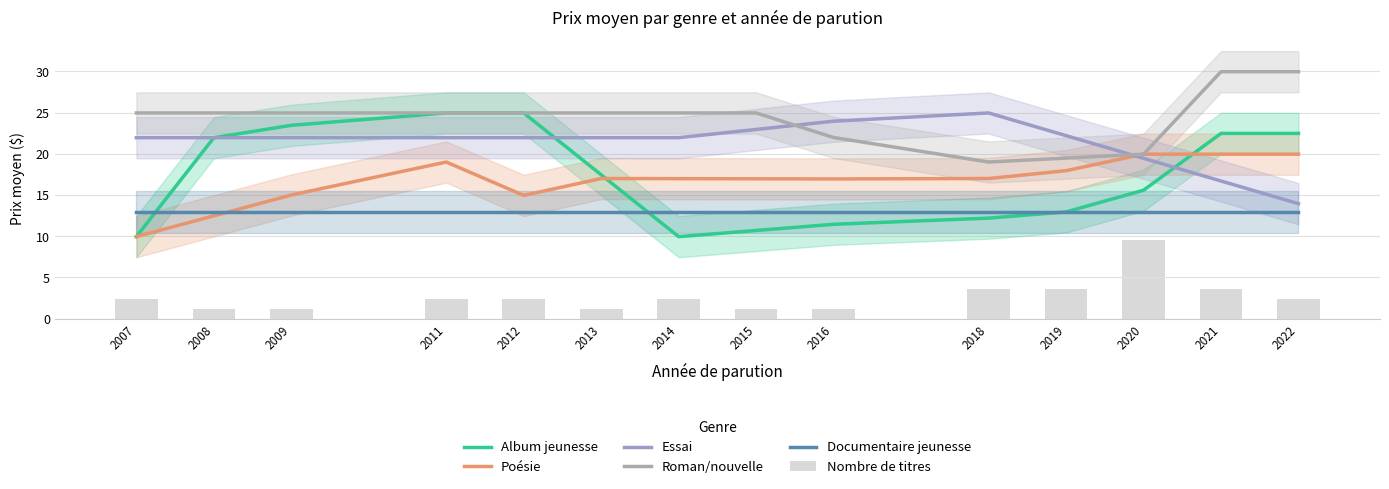

Which has a higher value, 2014 or 2007?

2014